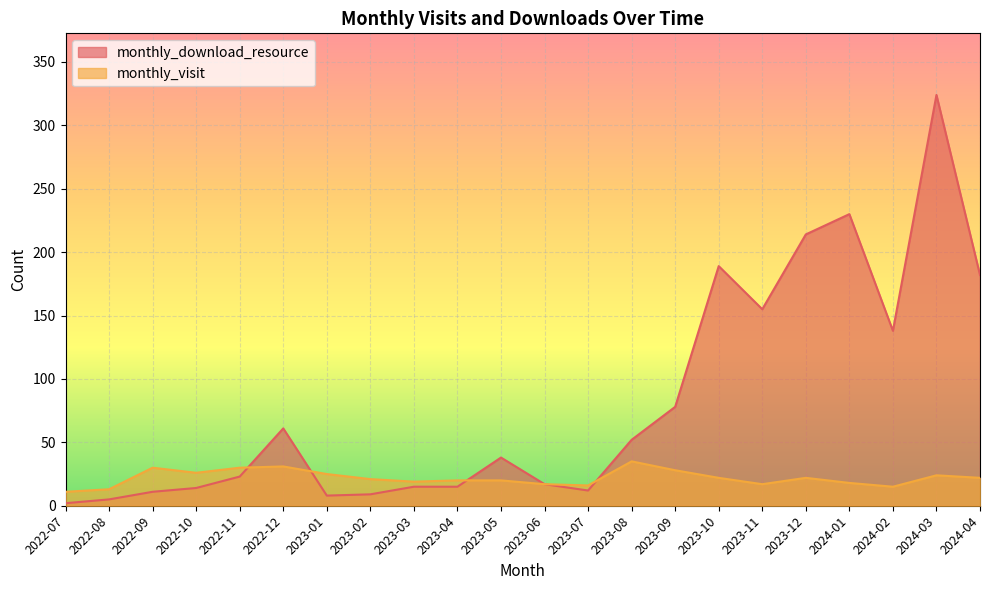

The value of monthly_visit at 2022-08 is 19. True or false?

False